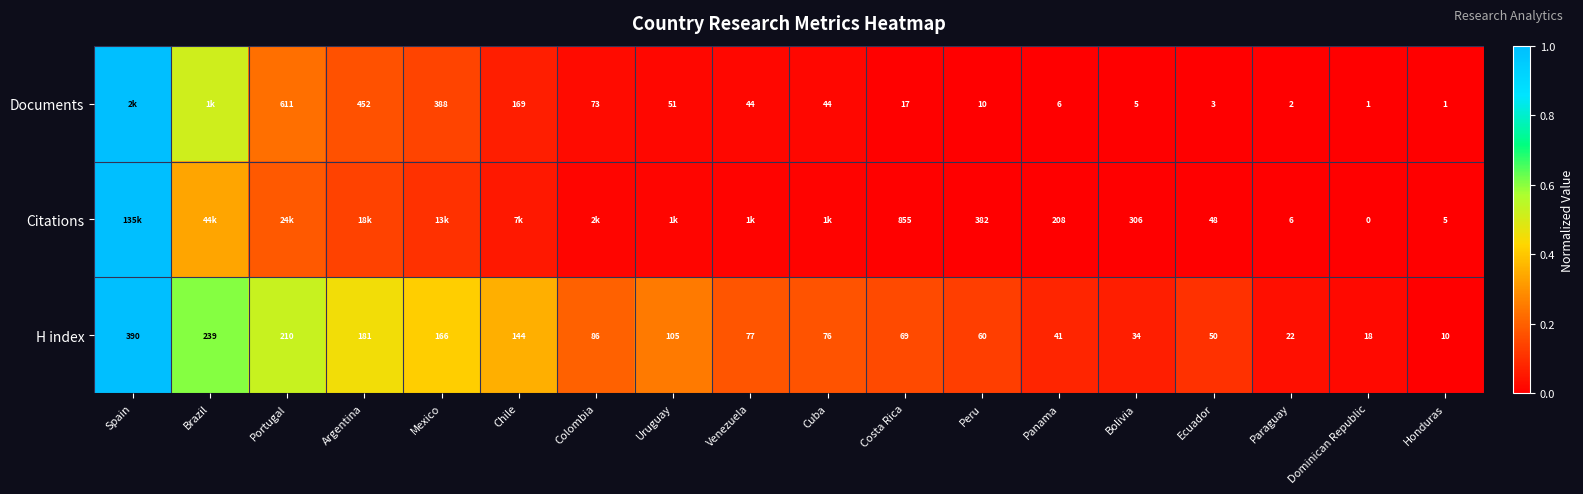

Is the value of Documents at Dominican Republic greater than the value of H index at Costa Rica?

No